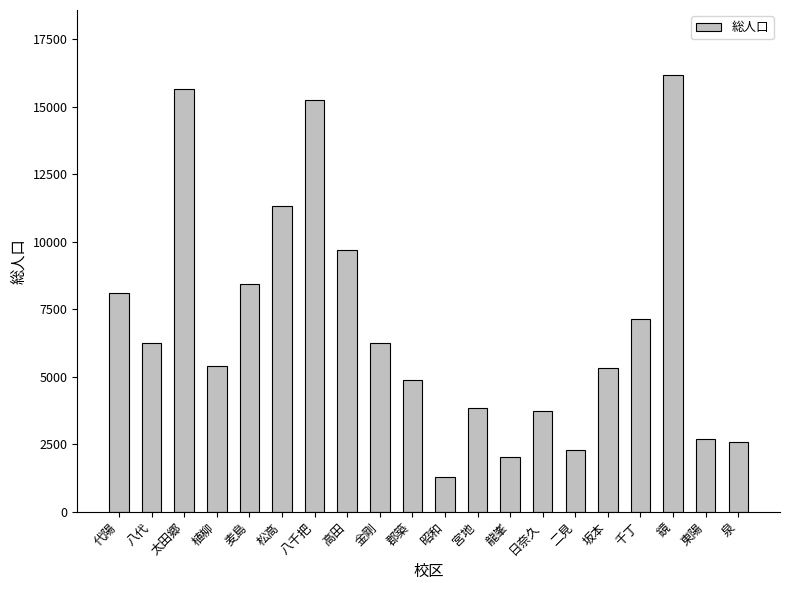

What is the difference between the maximum and second lowest values?

14106